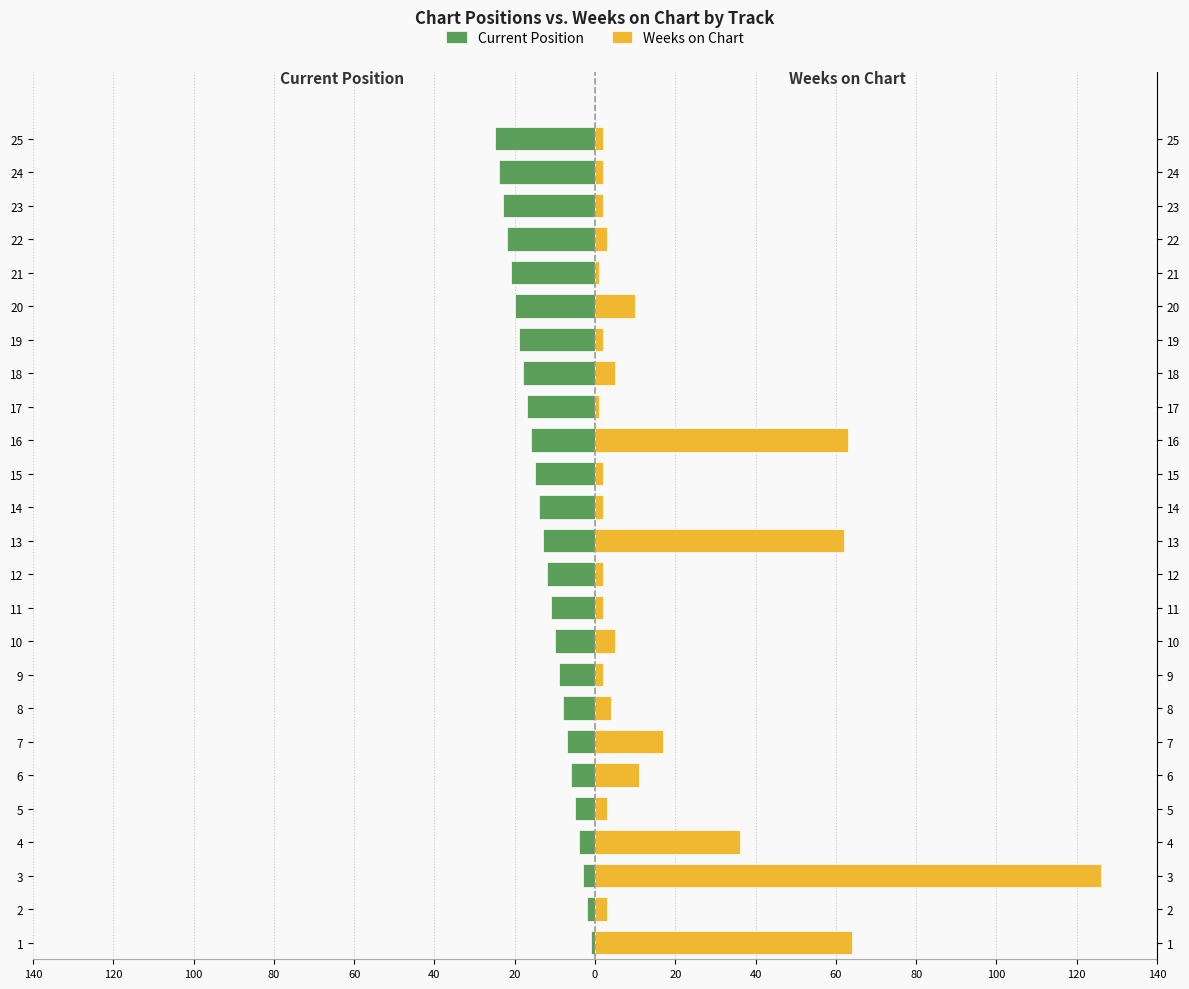

Are the bars grouped side by side (vs. stacked)?

Yes